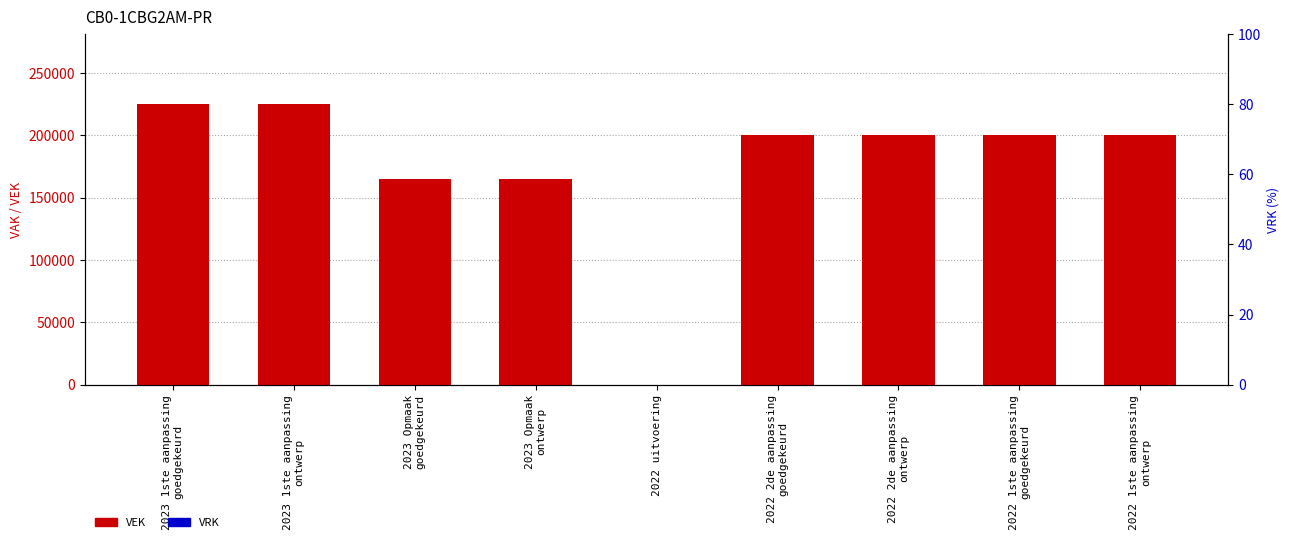

What is the label of the 8th bar from the right?

2023 1ste aanpassing
ontwerp